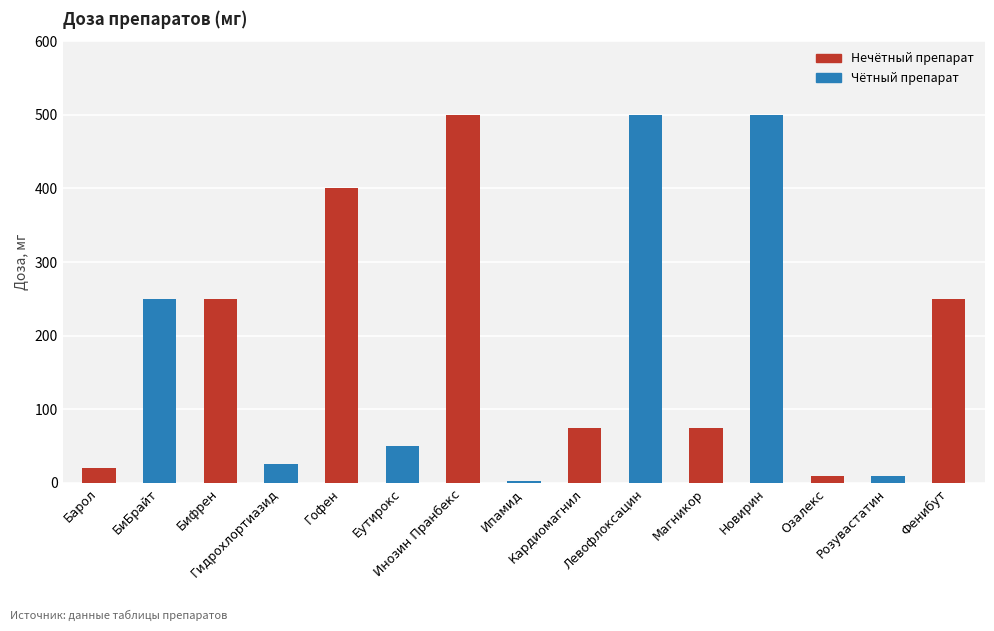

How many series are shown in this chart?

1